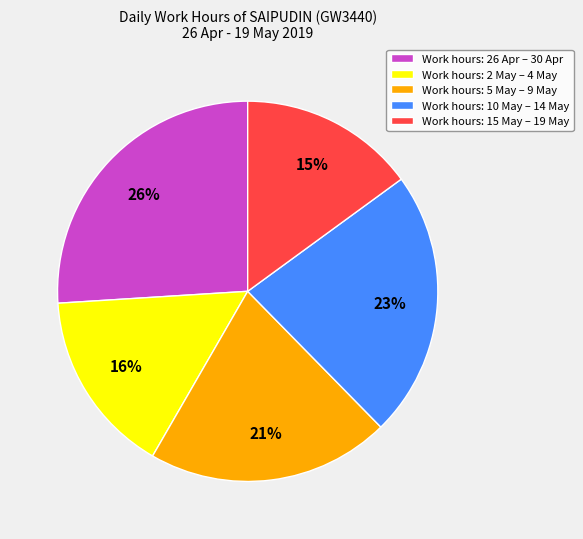

Do Work hours: 2 May – 4 May and Work hours: 15 May – 19 May together represent more than half of the pie?

No